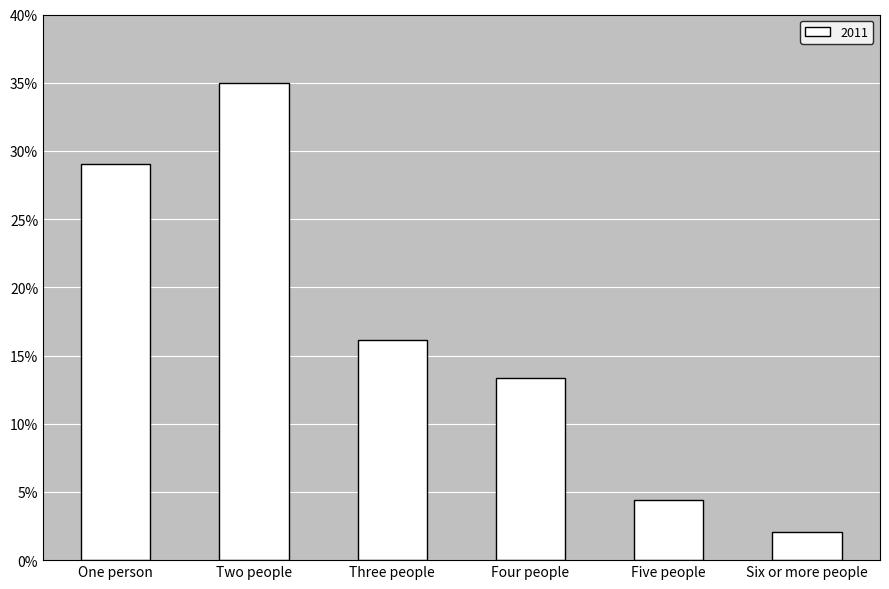

Reading left to right, list all the values displayed in this chart.

One person=0.3	Two people=0.4	Three people=0.2	Four people=0.1	Five people=0.0	Six or more people=0.0